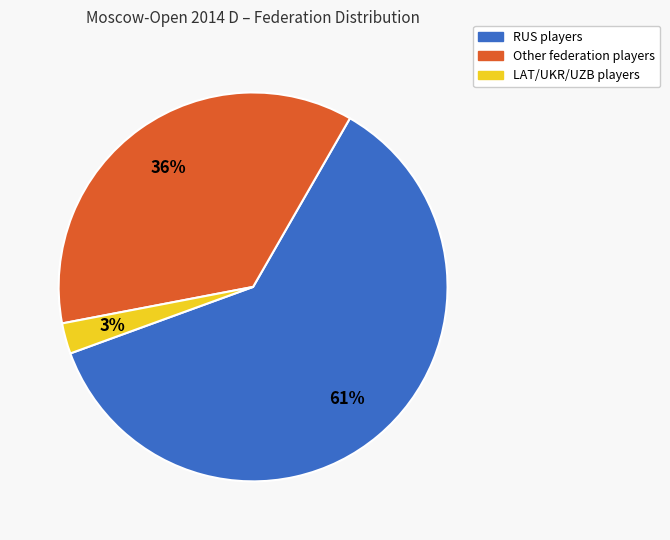

To the nearest percent, what is the combined percentage of RUS and Other?

97%